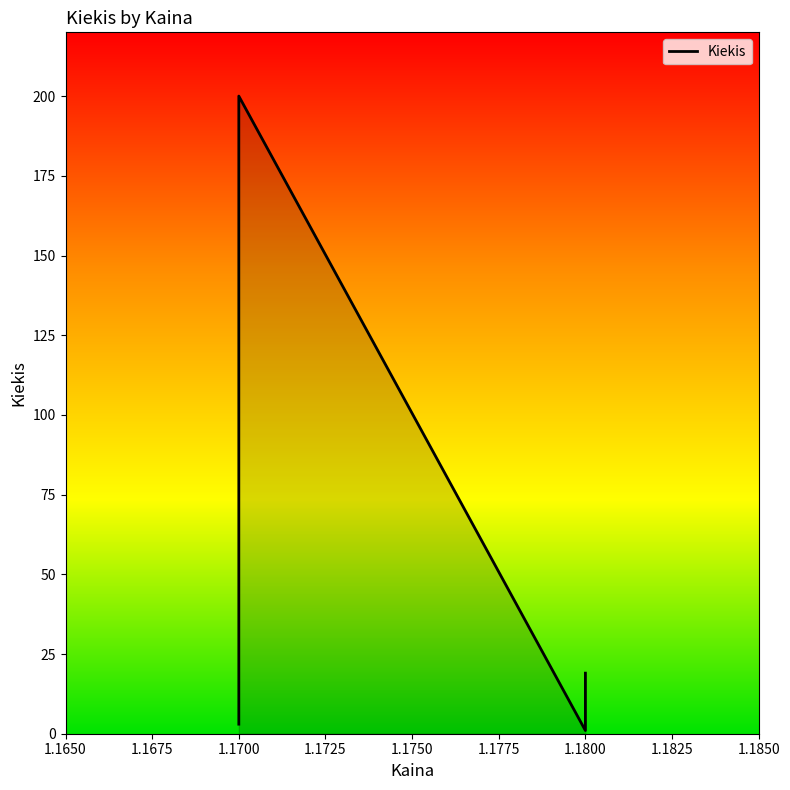

What is the ratio of the value at 1.17 to the value at 1.18?

200.0